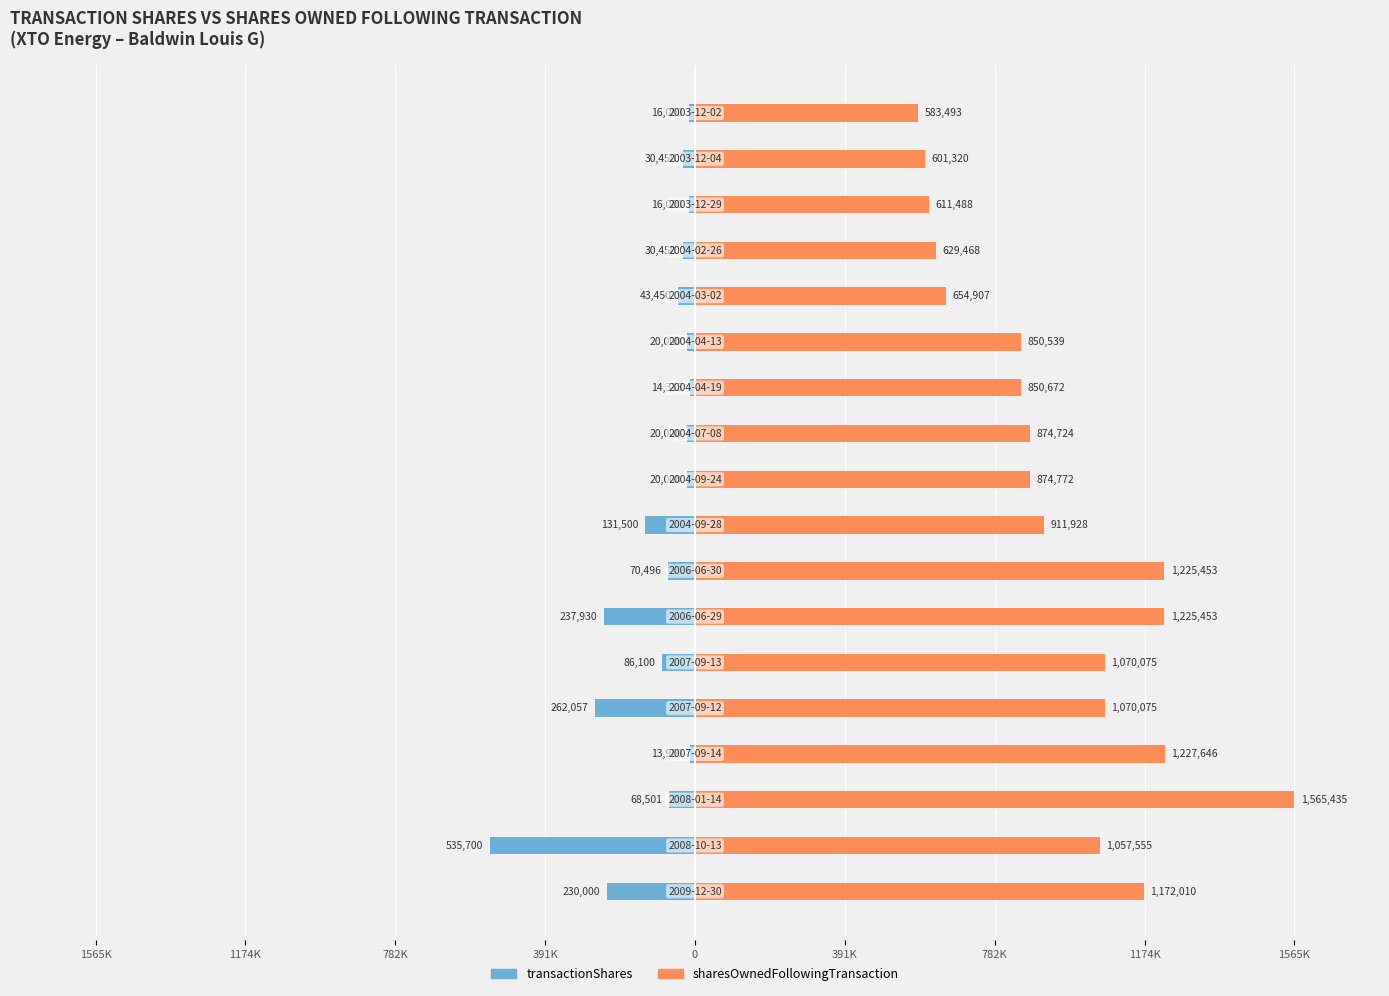

How many bars are there in total?

36